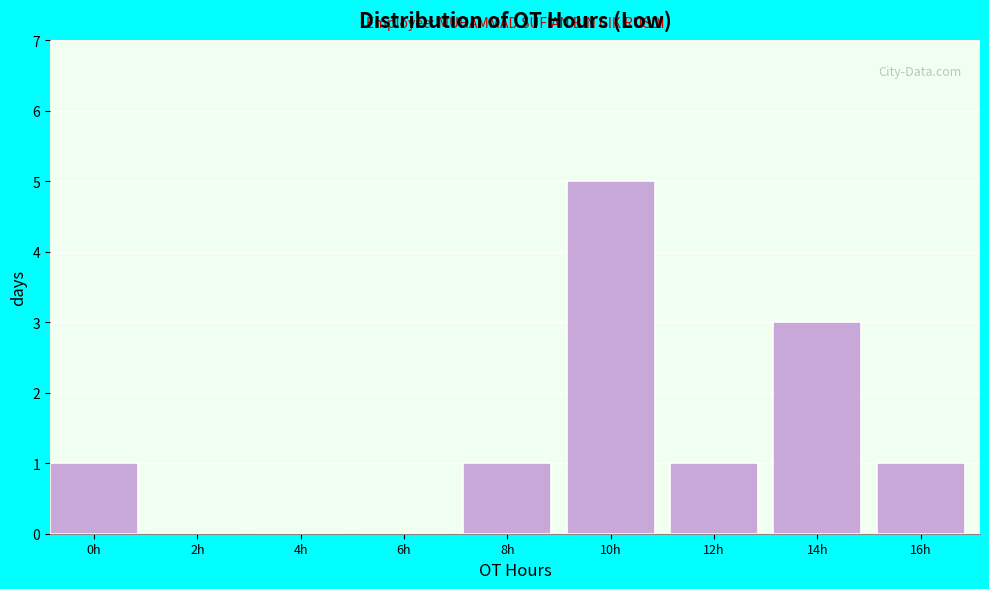

Reading left to right, extract all data points from this chart.

0h=1	2h=0	4h=0	6h=0	8h=1	10h=5	12h=1	14h=3	16h=1